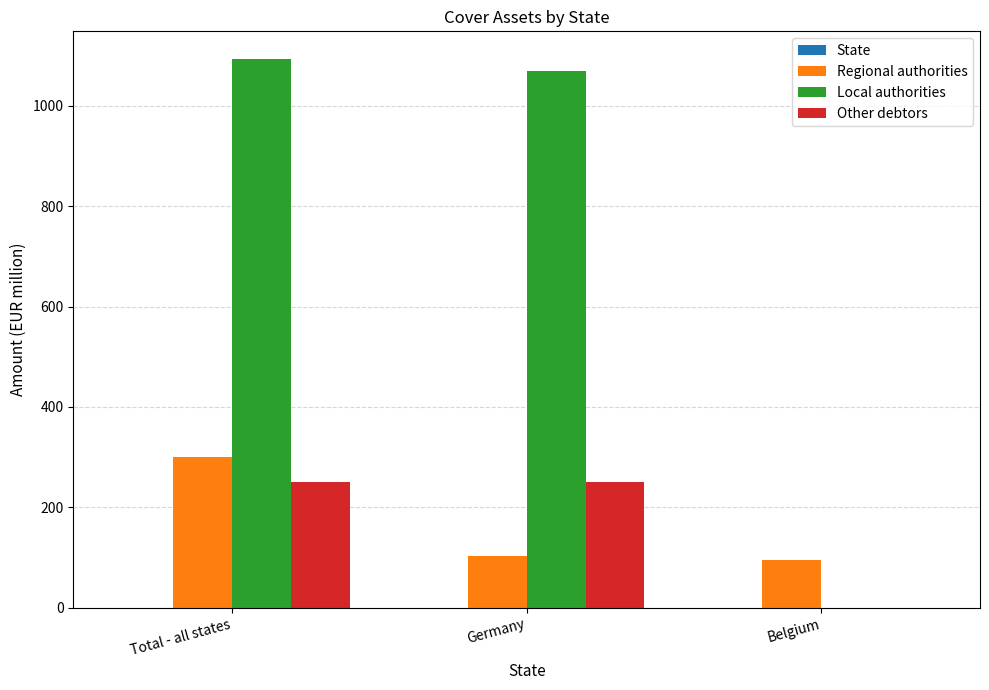

The Regional authorities series shows 95.0 at Belgium. True or false?

True